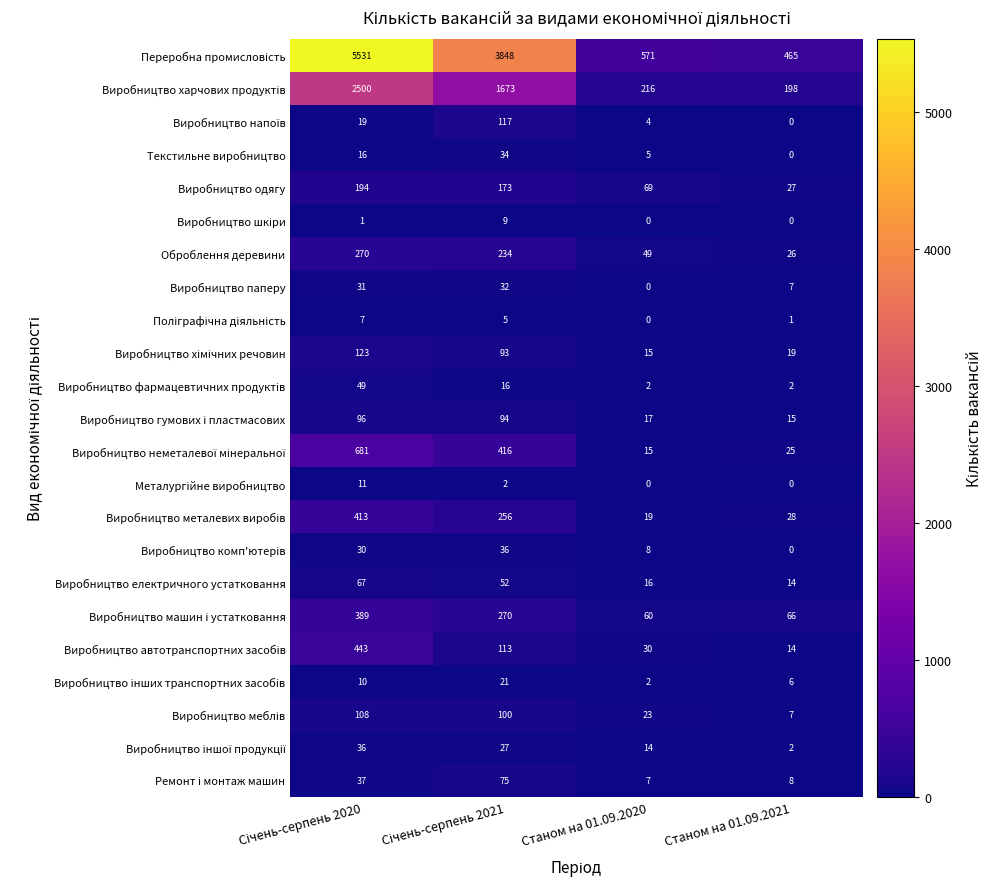

What is the maximum value shown in the chart?

5531